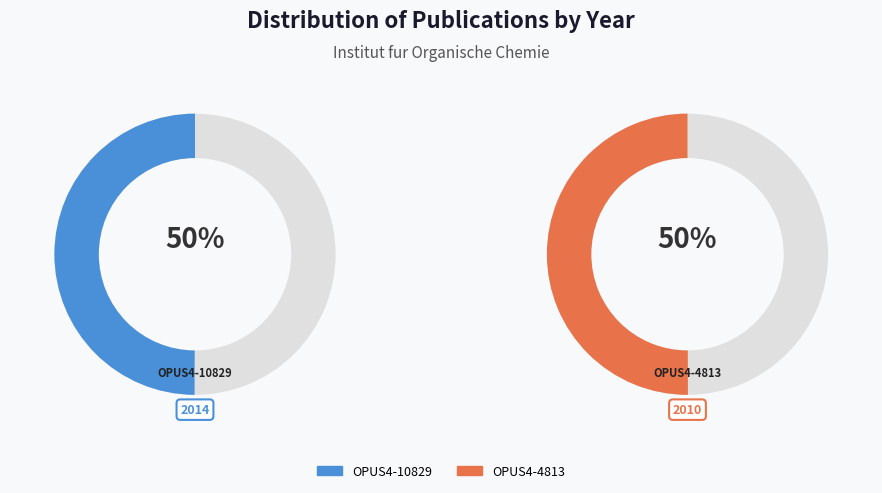

The OPUS4-10829 slice represents 50% of the pie. True or false?

True